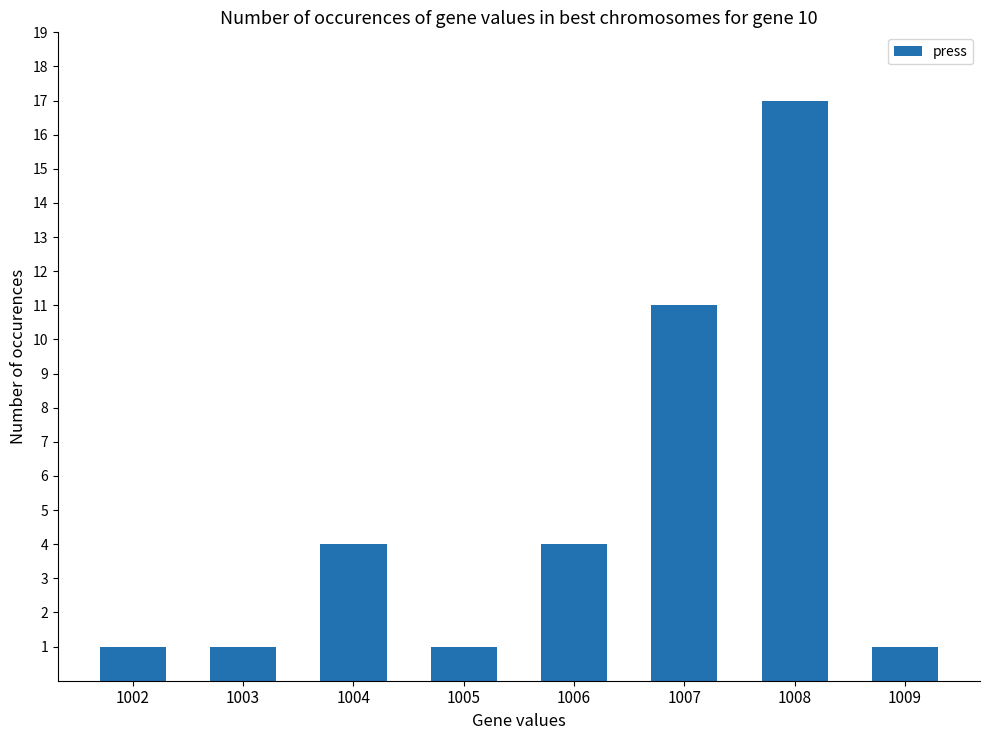

At which label is the value closest to 9?

1007